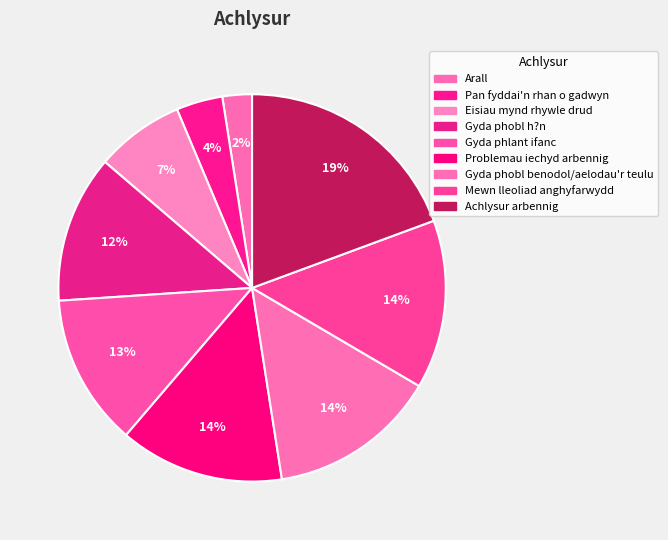

To the nearest percent, what portion does Gyda phlant ifanc represent?

13%